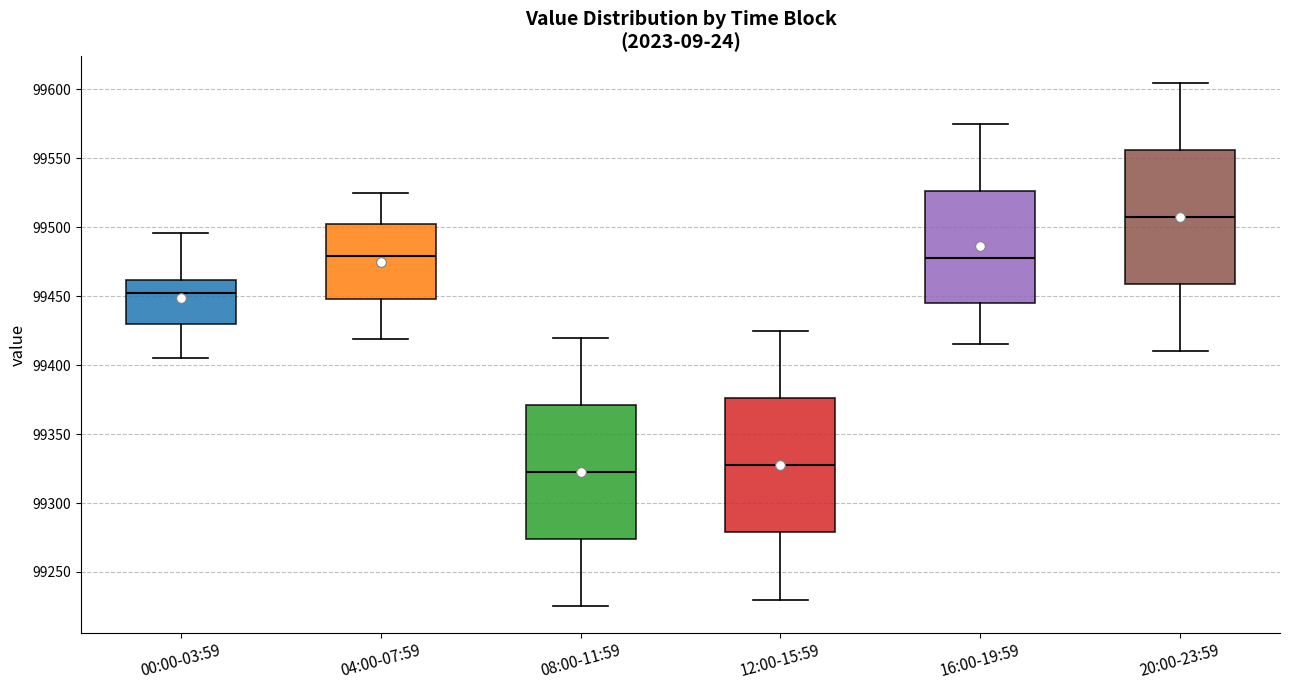

Which box's median line is the highest?

20:00-23:59